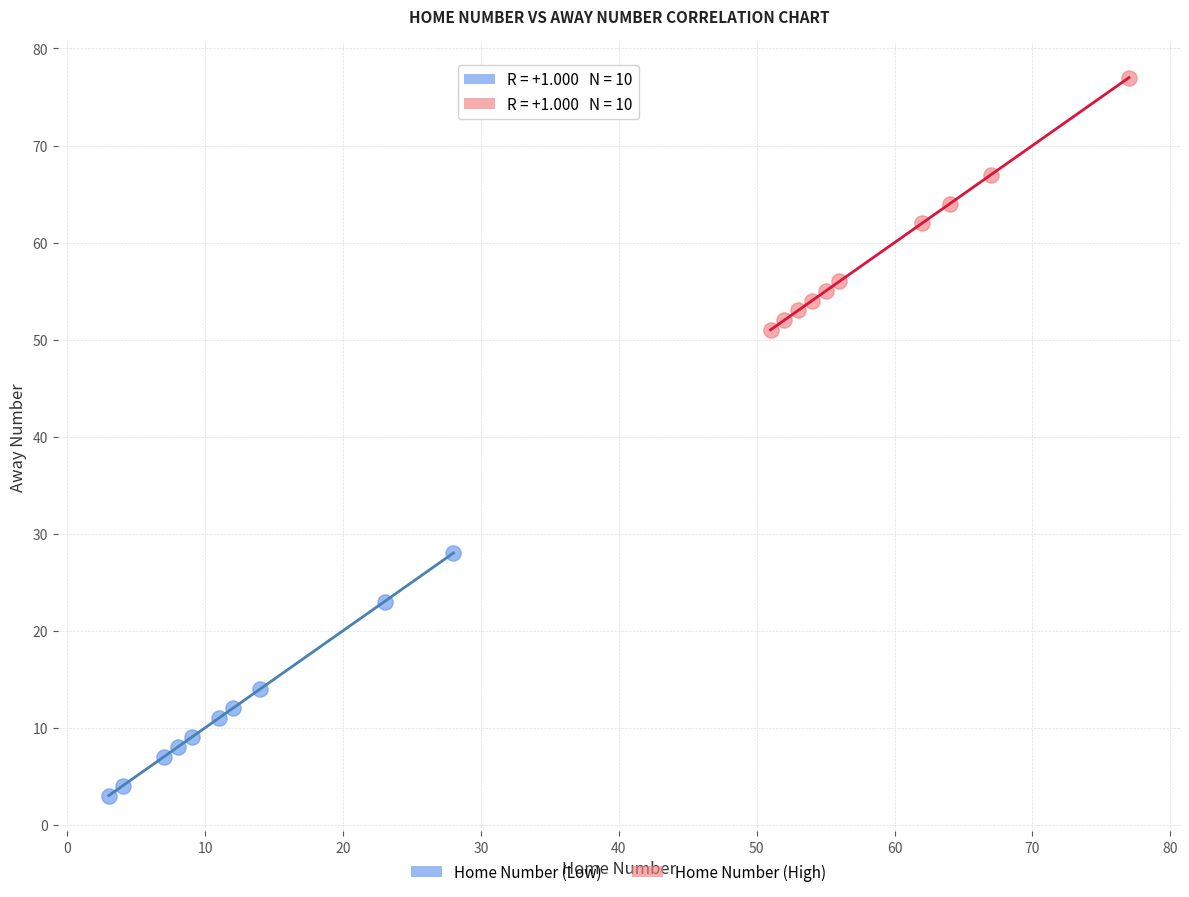

Which series contains the highest Y value?

Home Number (High)